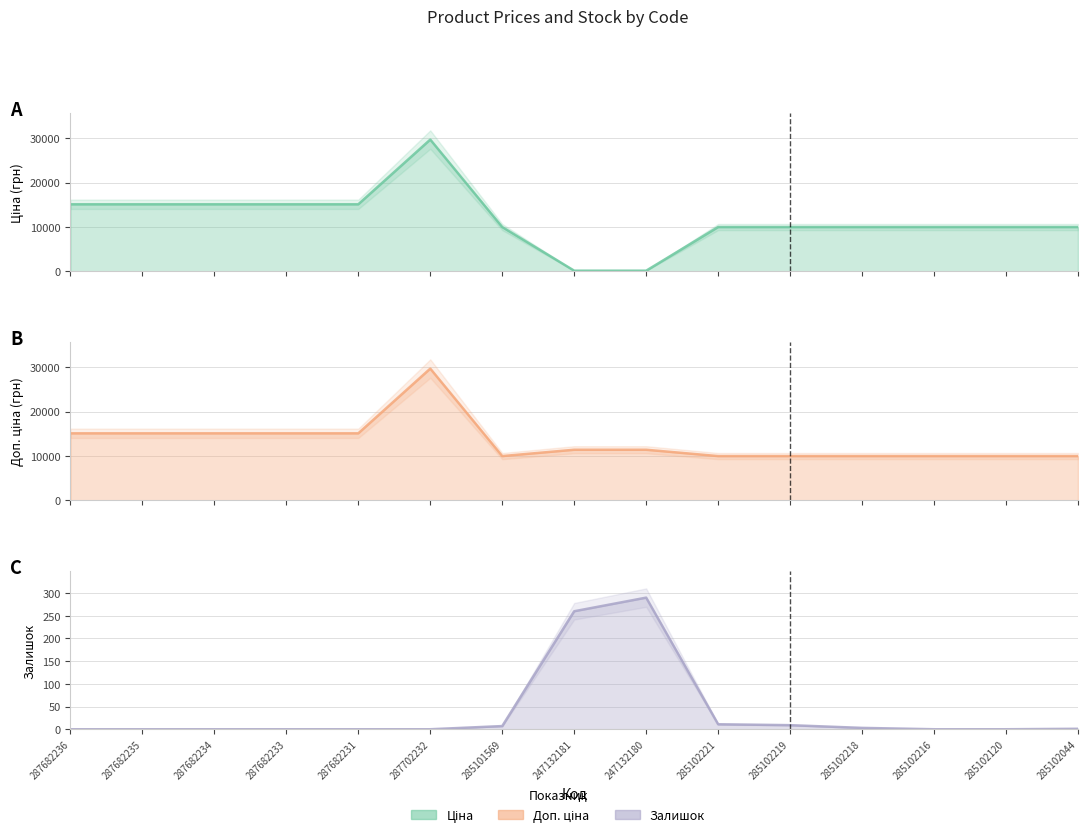

How many values in the Доп. ціна (line) series exceed 11410?

6